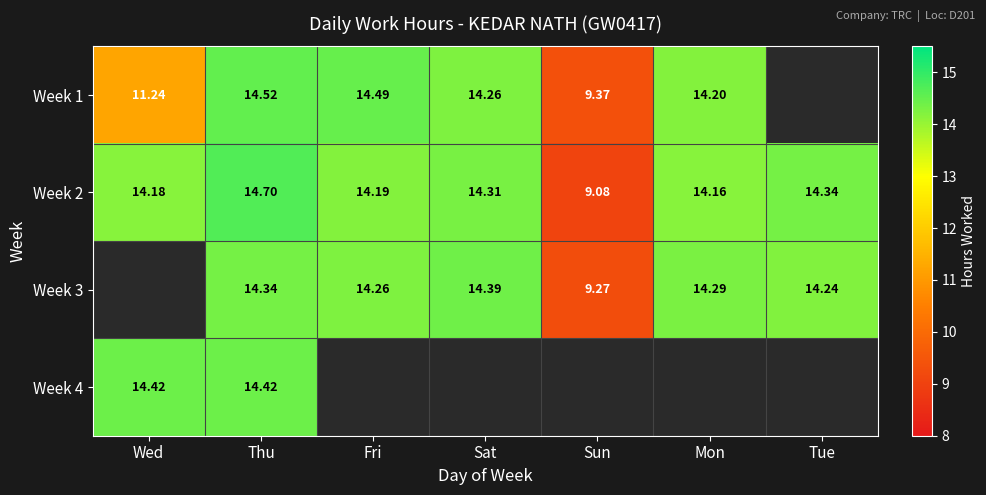

The value of Week 2 at Mon is 14.2. True or false?

True